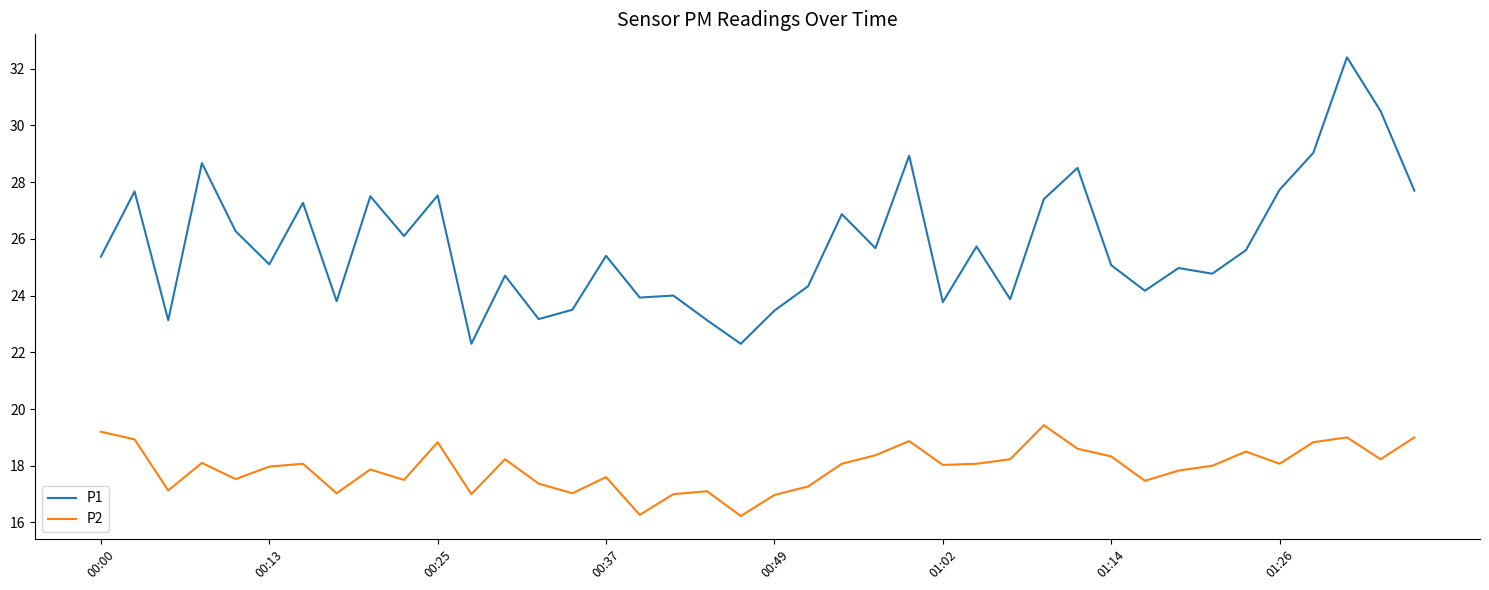

What is the difference between the maximum and minimum values in the P1 series?

10.1